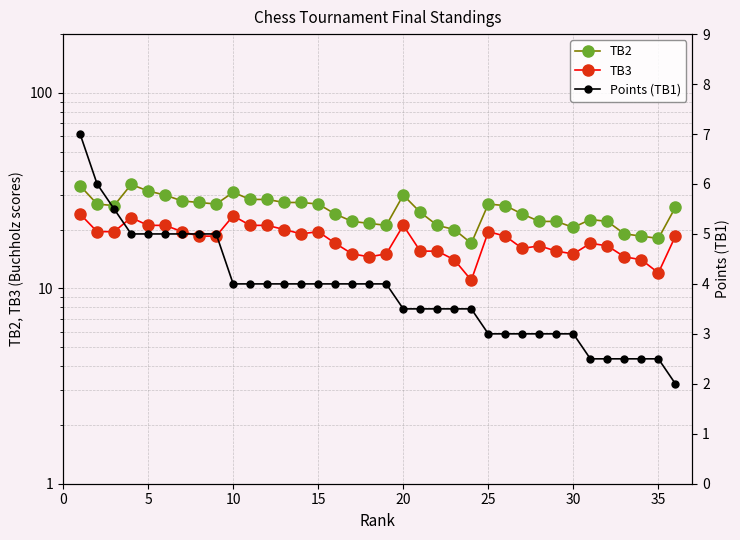

True or false: TB3 and Points (TB1) cross at least once.

False